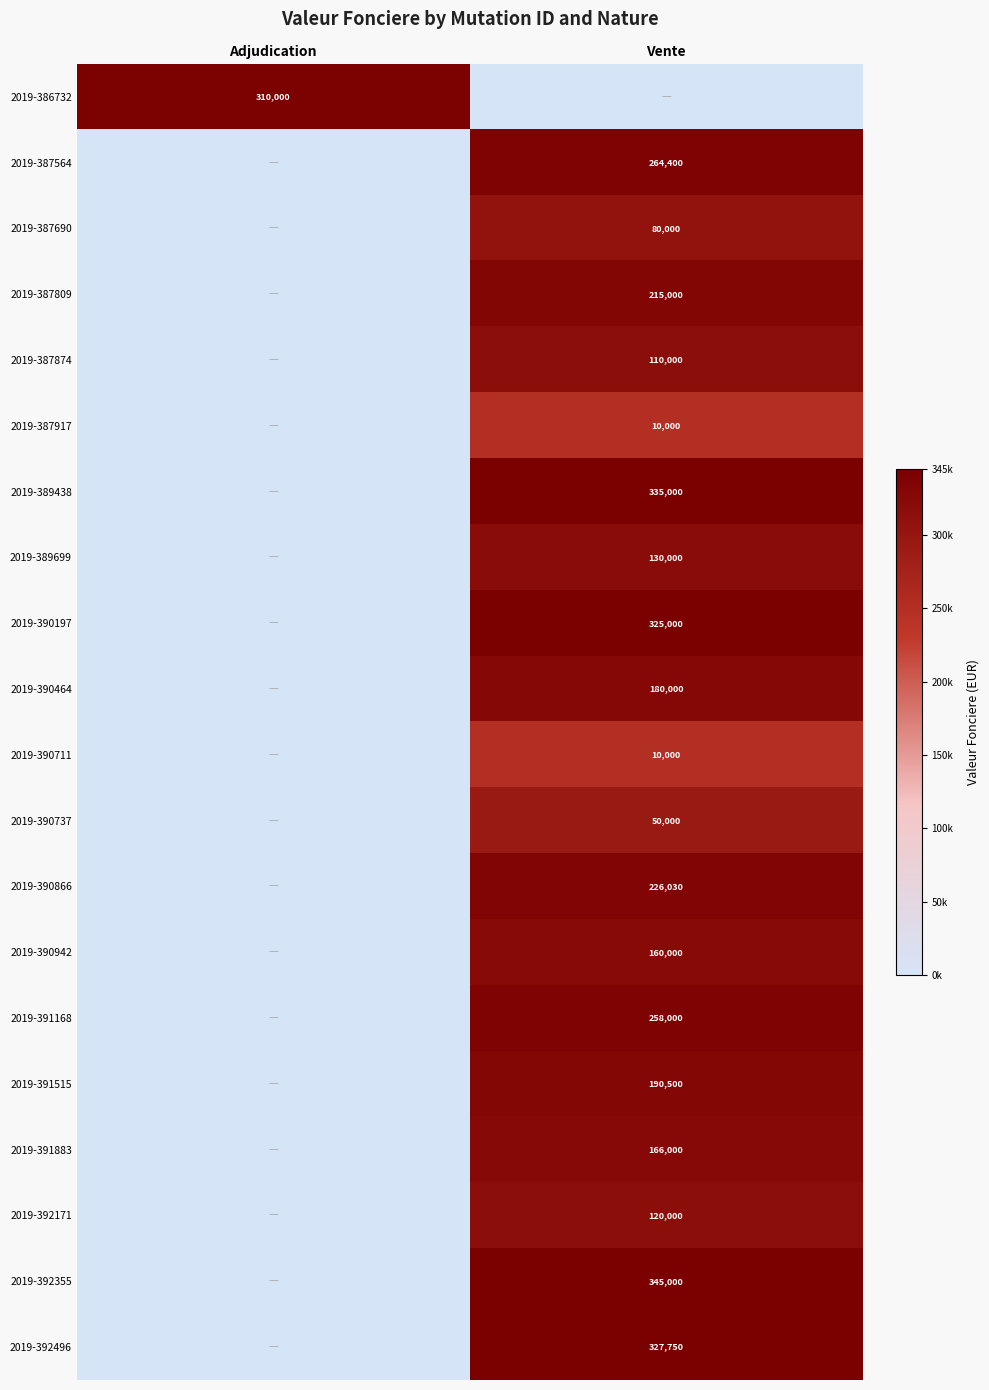

The 2019-390866 series shows 226030 at Vente. True or false?

True